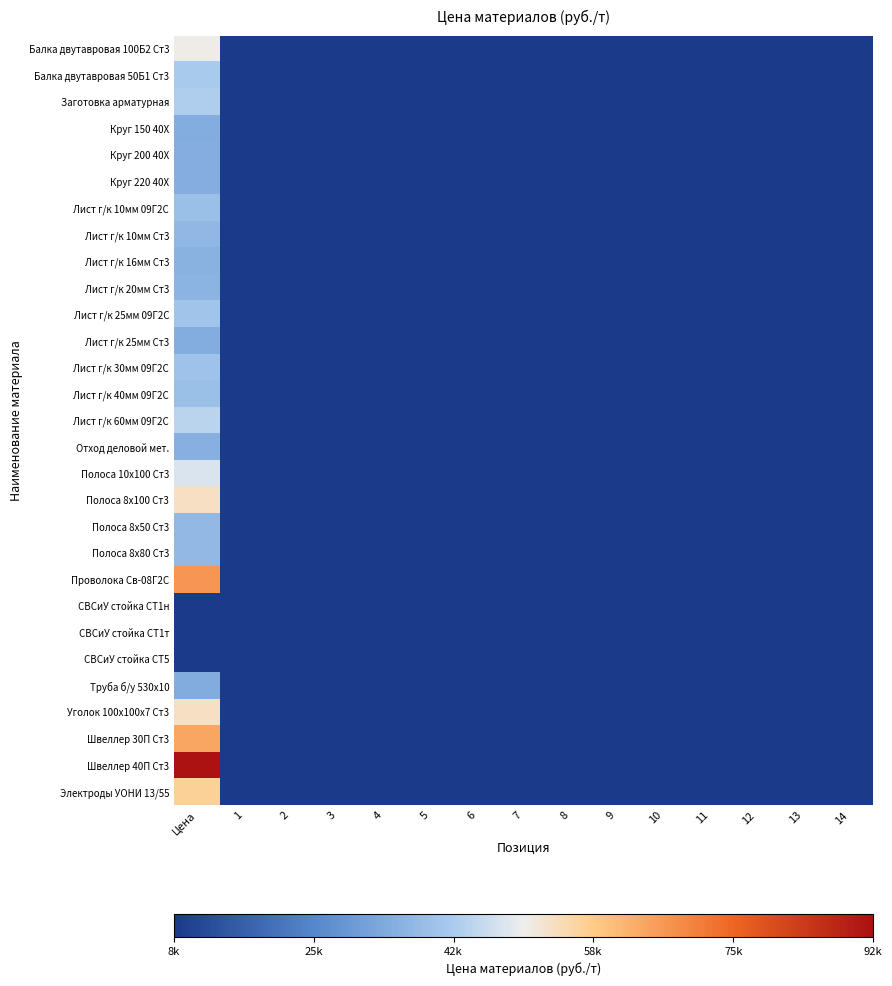

Rank the series by their maximum value, from lowest to highest.

СВСиУ стойка СТ5, СВСиУ стойка СТ1н, СВСиУ стойка СТ1т, Труба б/у 530х10, Круг 150 40Х, Лист г/к 25мм Ст3, Круг 200 40Х, Круг 220 40Х, Отход деловой мет., Лист г/к 16мм Ст3, Лист г/к 20мм Ст3, Лист г/к 10мм Ст3, Полоса 8х80 Ст3, Полоса 8х50 Ст3, Лист г/к 10мм 09Г2С, Лист г/к 40мм 09Г2С, Лист г/к 30мм 09Г2С, Лист г/к 25мм 09Г2С, Балка двутавровая 50Б1 Ст3, Заготовка арматурная, Лист г/к 60мм 09Г2С, Полоса 10х100 Ст3, Балка двутавровая 100Б2 Ст3, Уголок 100x100х7 Ст3, Полоса 8х100 Ст3, Электроды УОНИ 13/55, Швеллер 30П Ст3, Проволока Св-08Г2С, Швеллер 40П Ст3